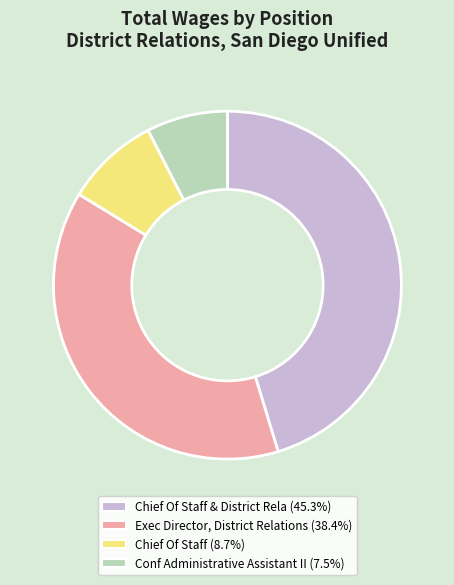

Approximately how many times larger is the value at Chief Of Staff (8.7%) compared to Conf Administrative Assistant II (7.5%)?

1.2